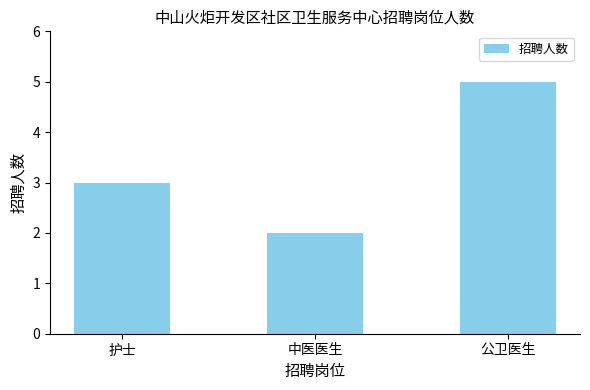

Does the chart contain any negative values?

No